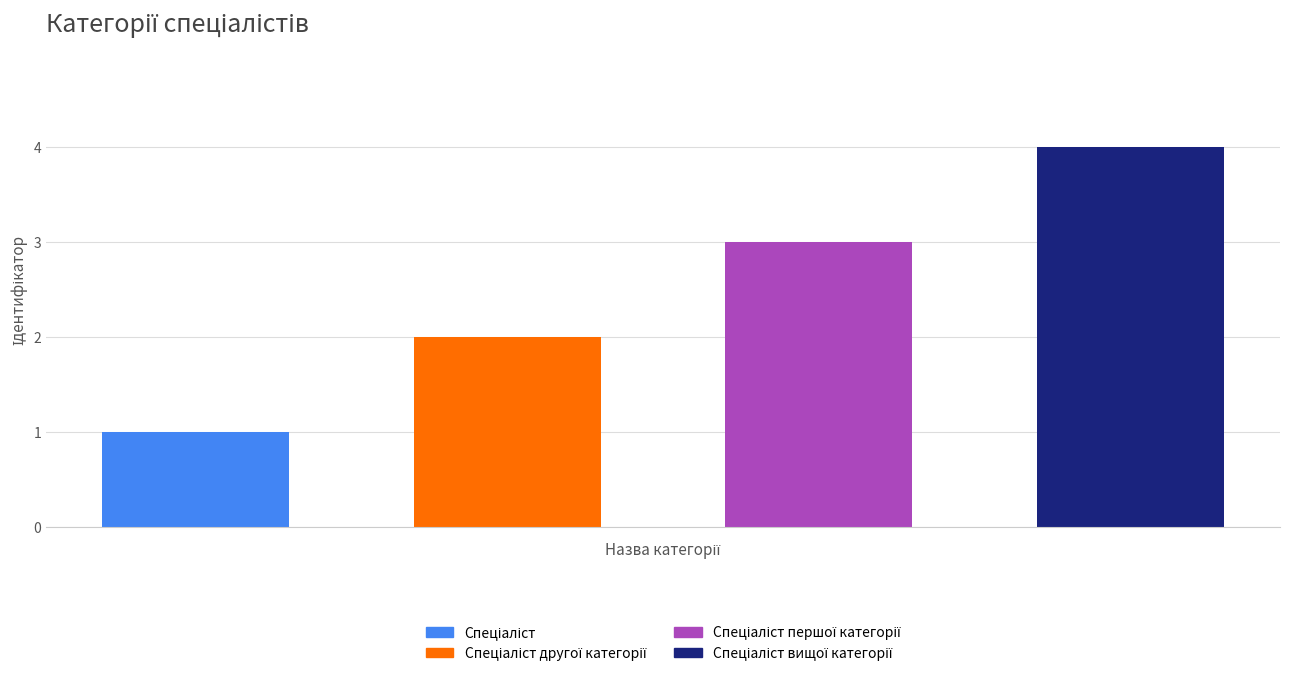

What is the sum of all values?

10